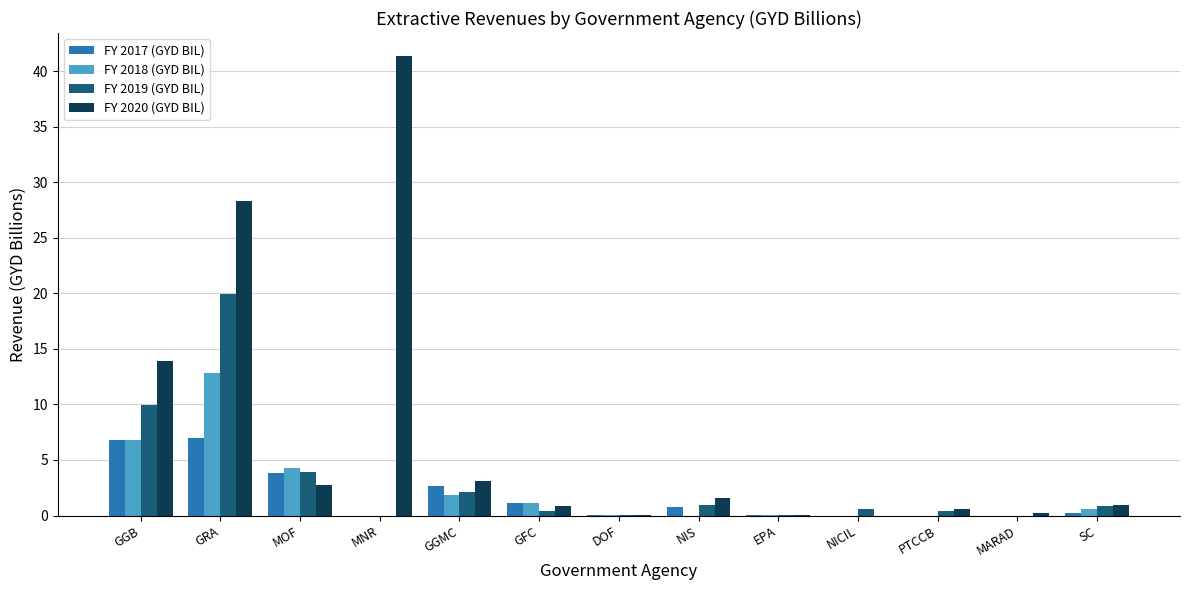

What is the greatest value displayed?

41.4